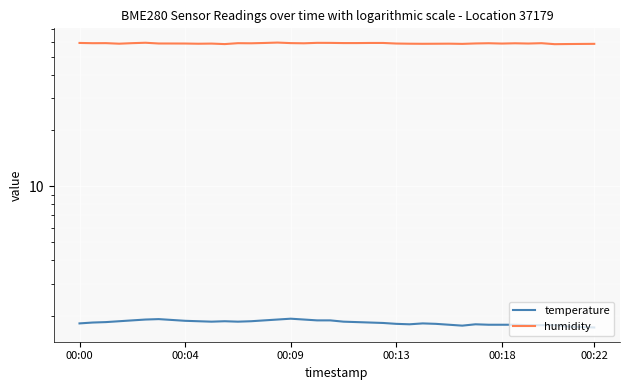

Which series has the widest spread of values?

humidity